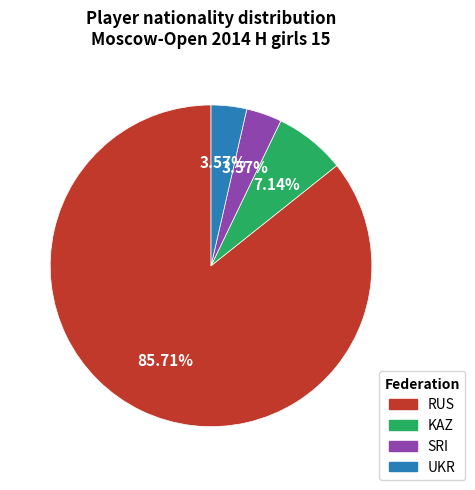

The UKR slice represents 4% of the pie. True or false?

True